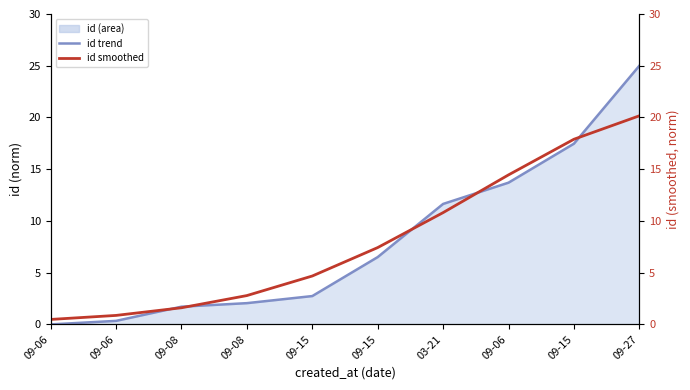

What is the difference between the maximum and minimum values in the id smoothed series?

19.7